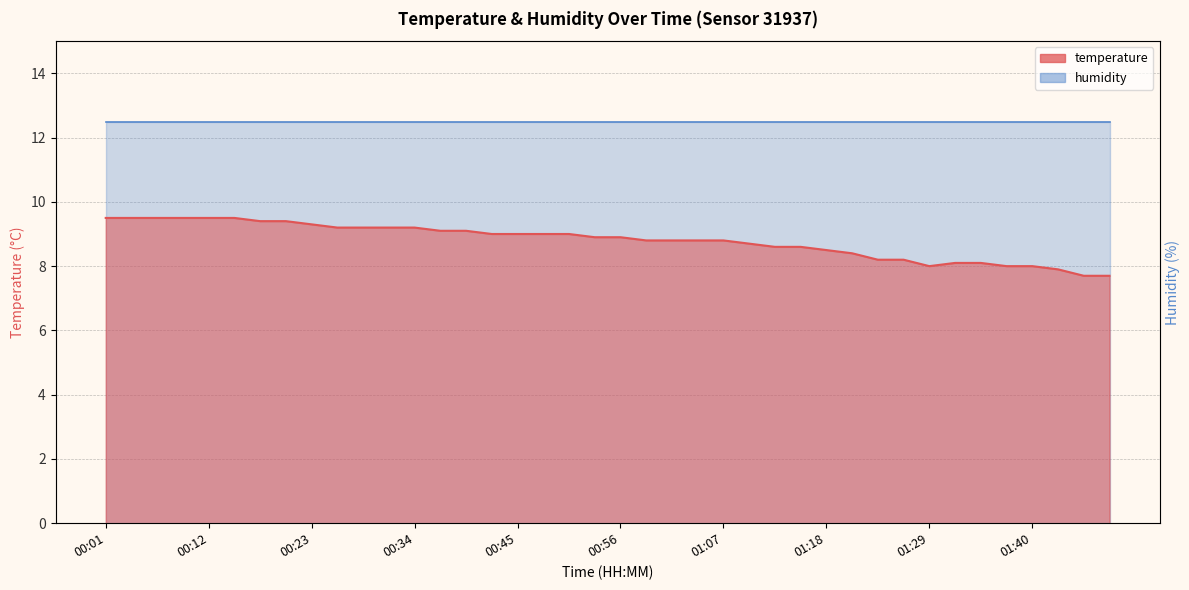

What is the difference between the maximum and minimum values?

1.8